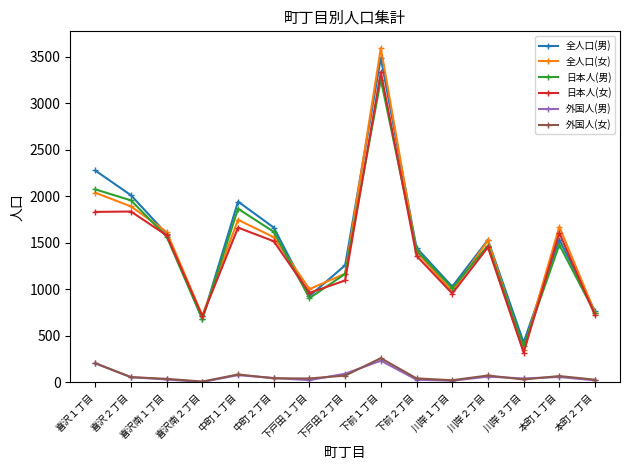

In 全人口(女), how many points are higher than both neighbors (excluding endpoints)?

4